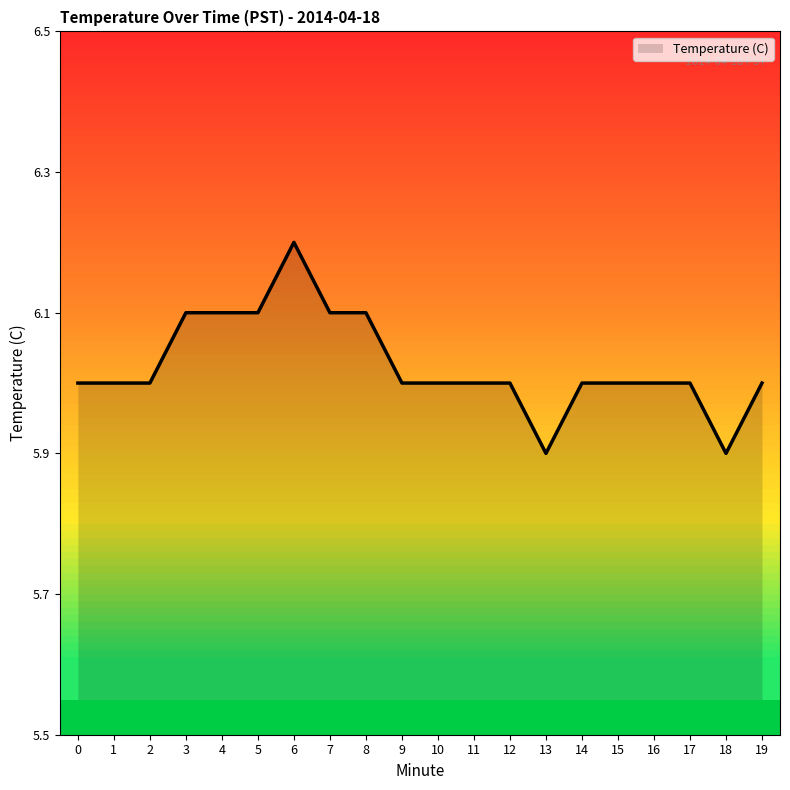

Reading left to right, transcribe all the data shown in this chart.

0=6.0	1=6.0	2=6.0	3=6.1	4=6.1	5=6.1	6=6.2	7=6.1	8=6.1	9=6.0	10=6.0	11=6.0	12=6.0	13=5.9	14=6.0	15=6.0	16=6.0	17=6.0	18=5.9	19=6.0